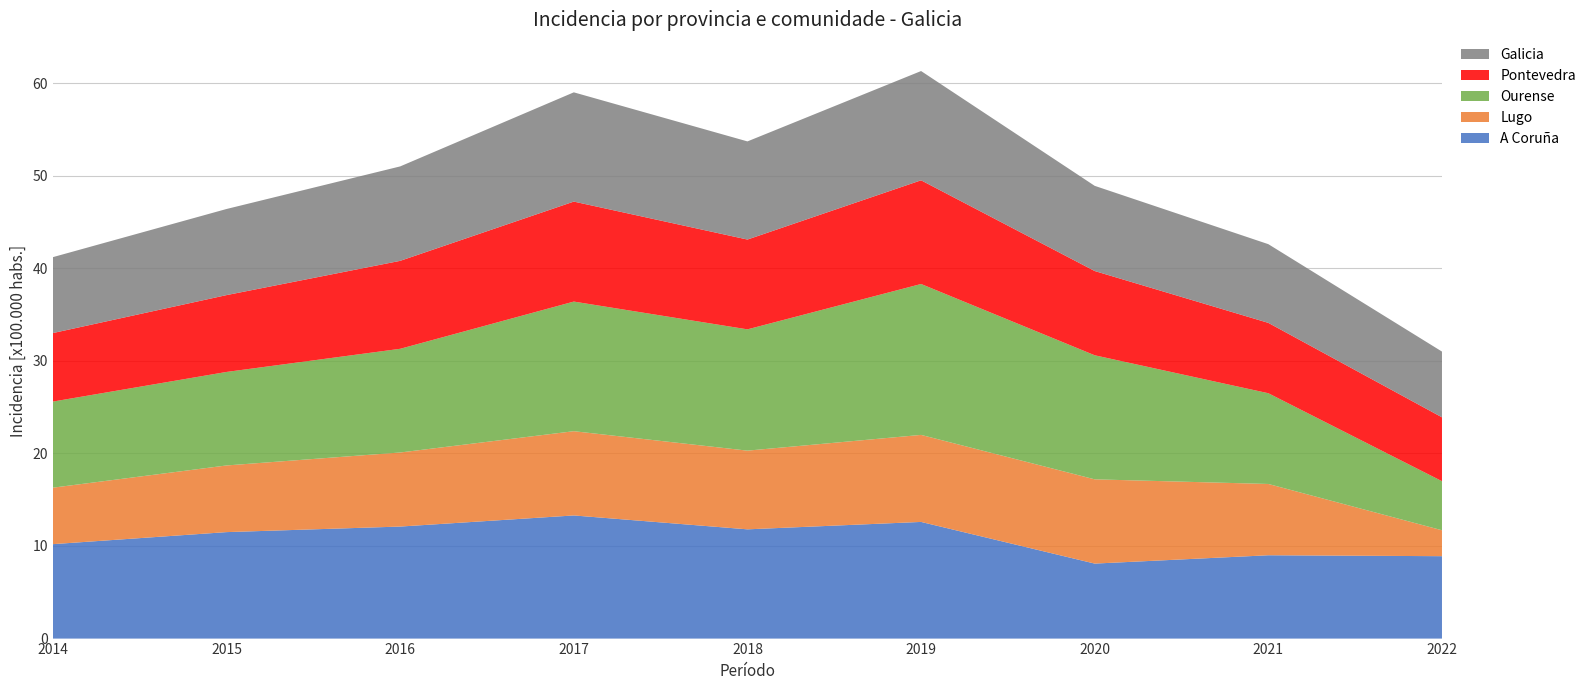

Reading left to right, what are all the values shown in this chart?

A Coruña: 2014=10.2	2015=11.5	2016=12.1	2017=13.3	2018=11.8	2019=12.6	2020=8.1	2021=9.0	2022=8.9
Lugo: 2014=6.1	2015=7.2	2016=8.0	2017=9.1	2018=8.5	2019=9.4	2020=9.1	2021=7.7	2022=2.8
Ourense: 2014=9.3	2015=10.1	2016=11.2	2017=14.0	2018=13.1	2019=16.3	2020=13.4	2021=9.8	2022=5.3
Pontevedra: 2014=7.4	2015=8.3	2016=9.5	2017=10.8	2018=9.7	2019=11.2	2020=9.1	2021=7.6	2022=6.9
Galicia: 2014=8.2	2015=9.3	2016=10.2	2017=11.8	2018=10.6	2019=11.8	2020=9.2	2021=8.5	2022=7.1